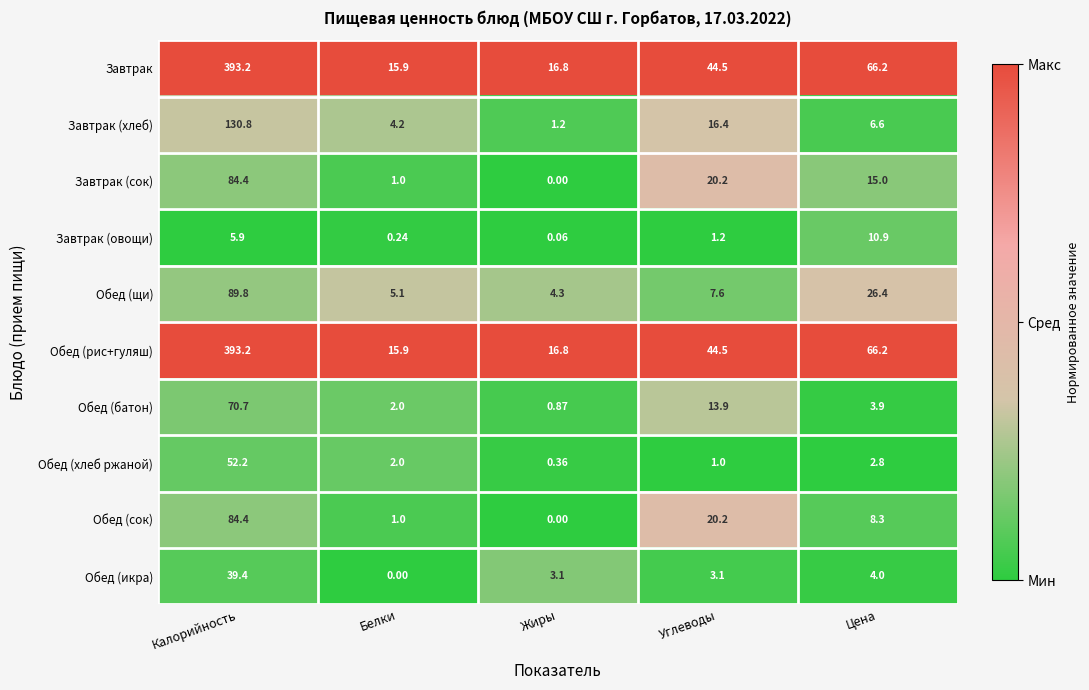

Count the number of data series in this chart.

10